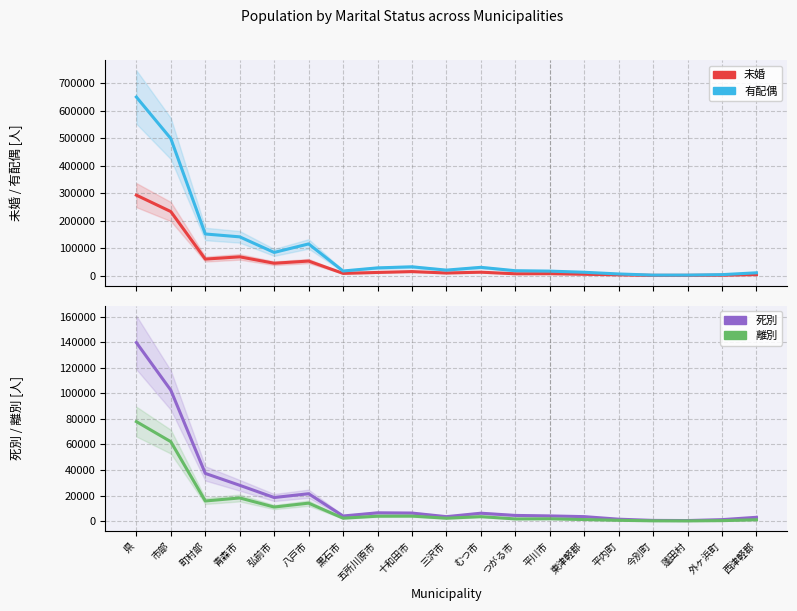

True or false: 未婚 has more than 1 interior local peaks.

True